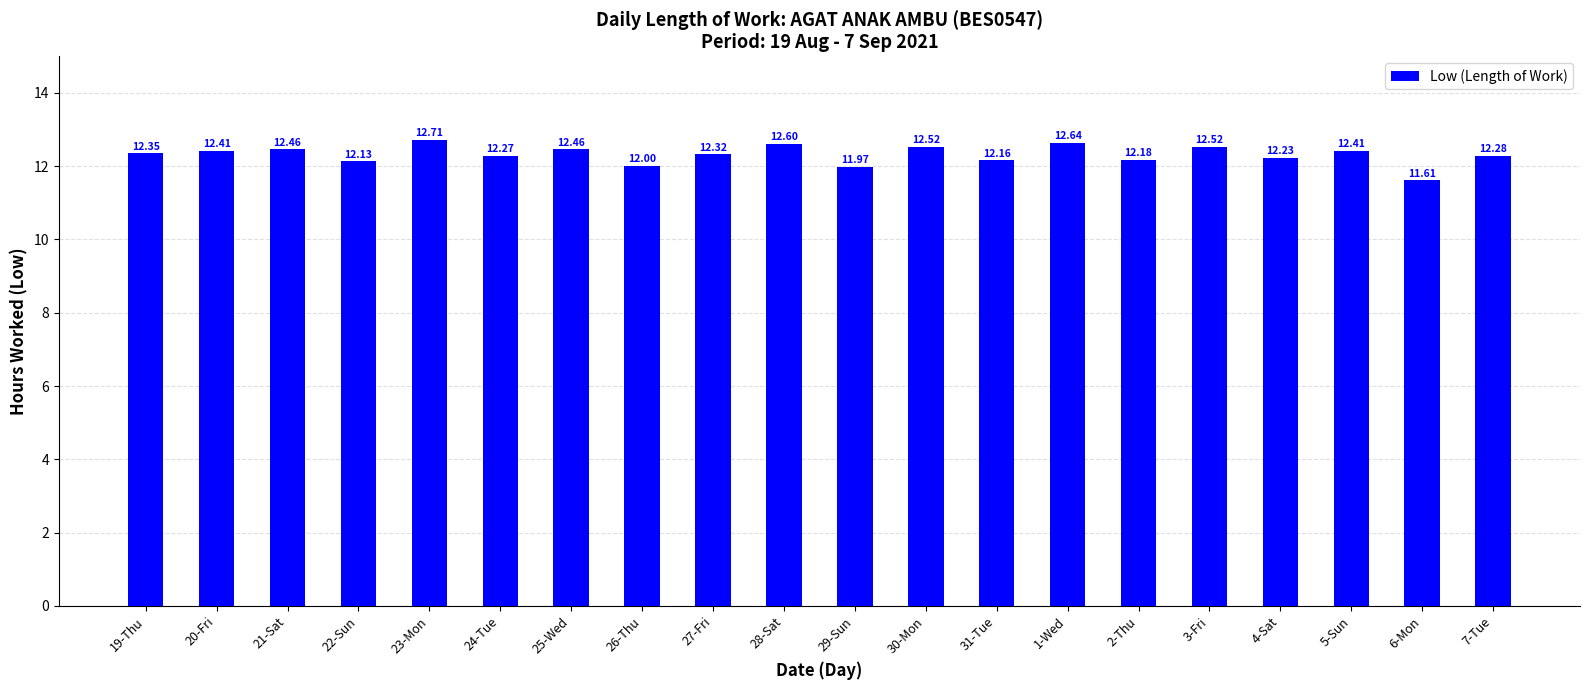

What is the difference between the maximum and minimum values?

1.1